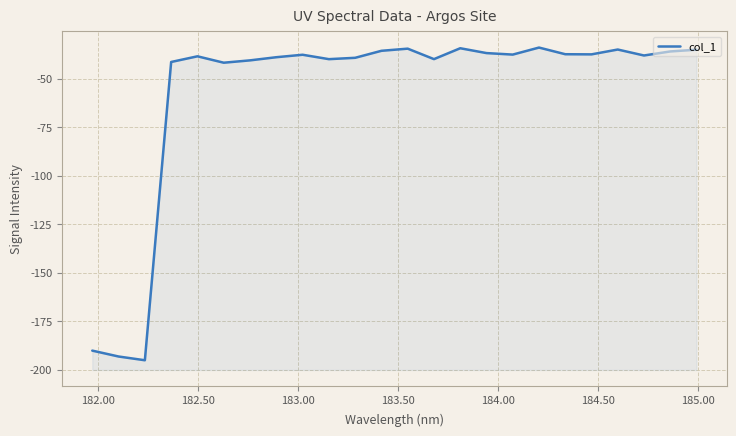

The value at 15 is -13.2. True or false?

False